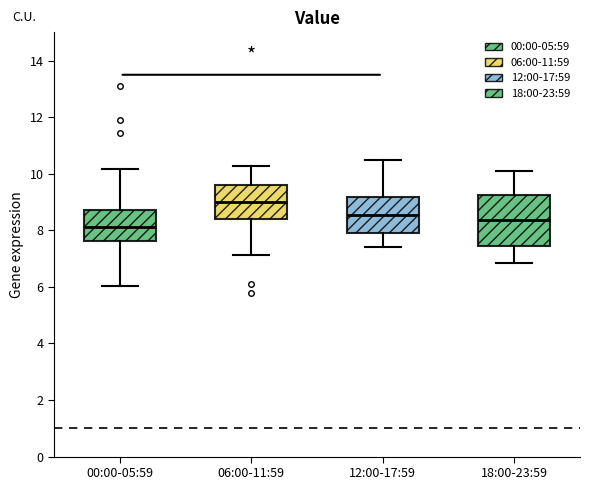

Which box is the tallest, from its lower edge to its upper edge?

18:00-23:59